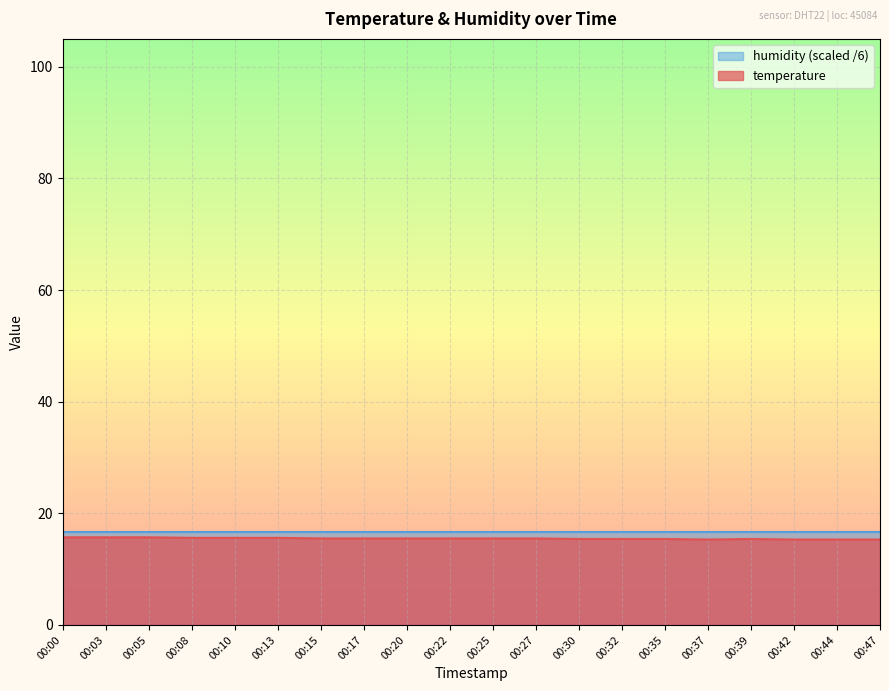

At which category does the chart reach its peak across all series?

00:00